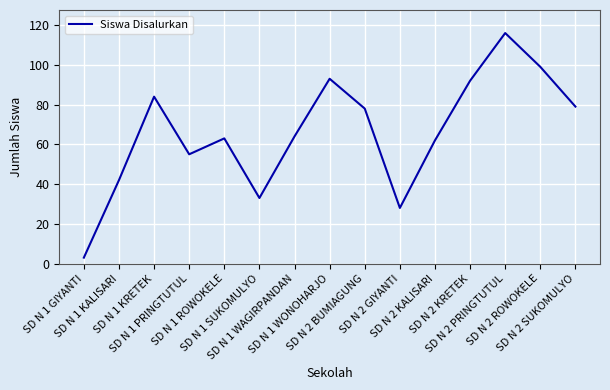

What is the difference between the maximum and minimum values?

113